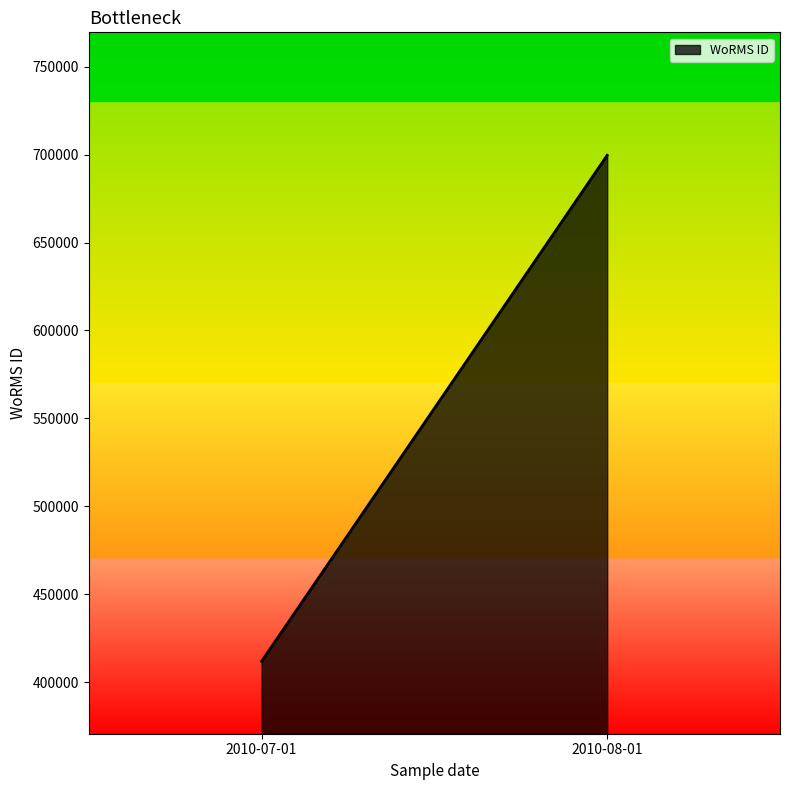

Reading right to left, extract all data points from this chart.

2010-08-01=699620	2010-07-01=411792